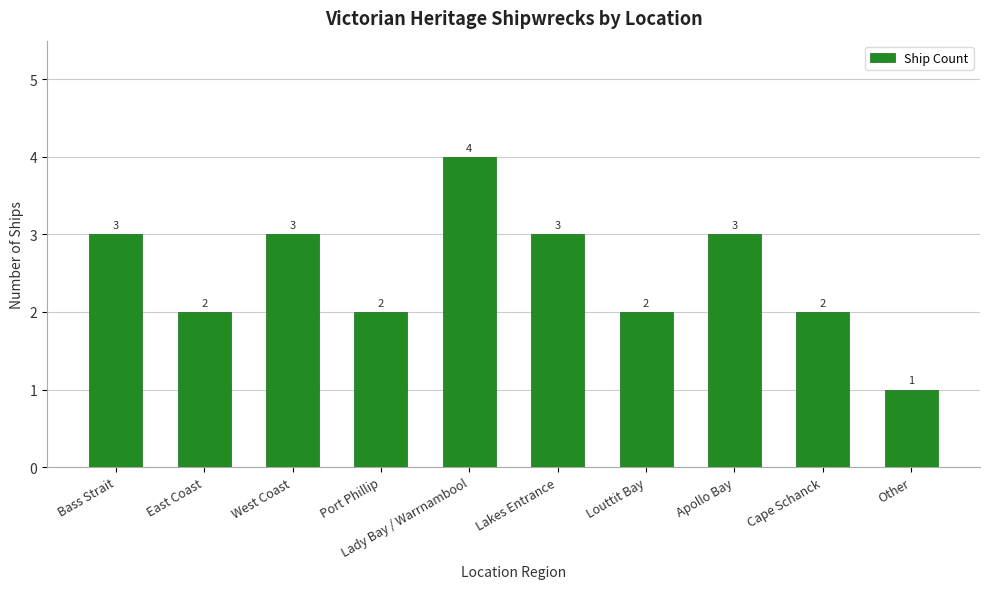

What is the greatest value displayed?

4